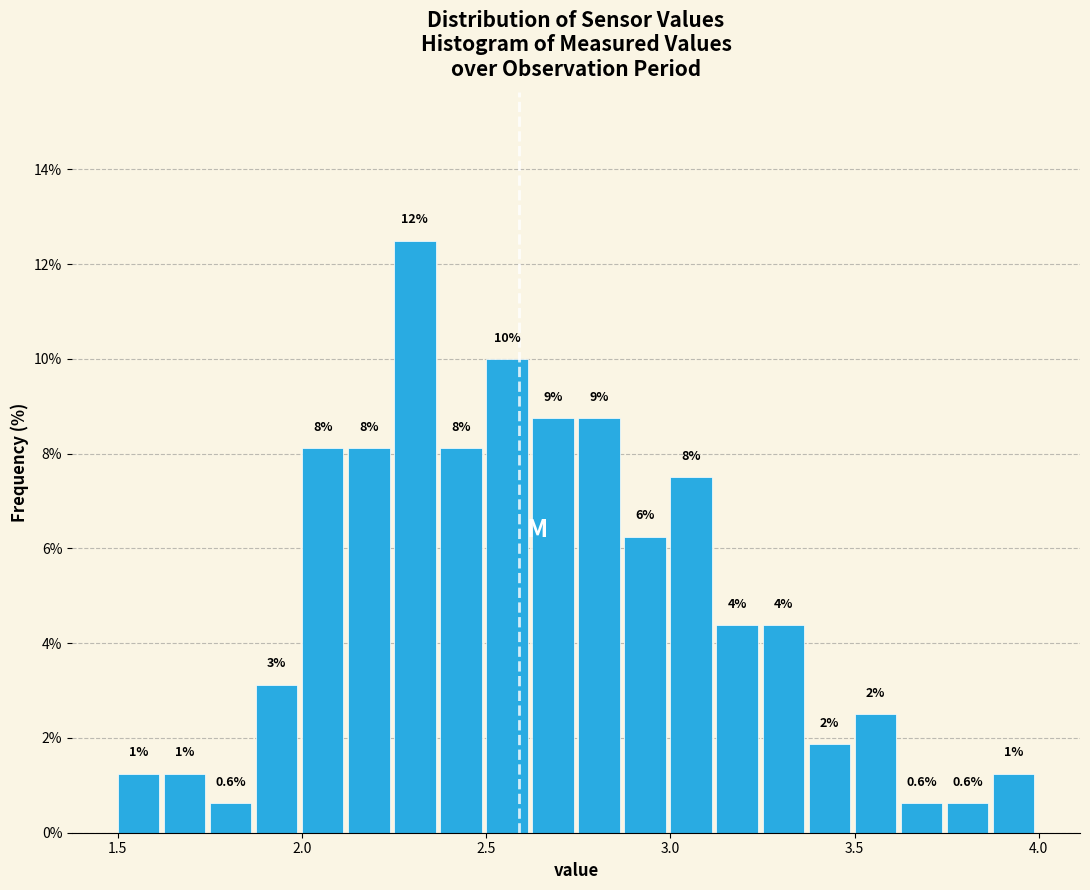

Around what value on the x-axis is the tallest bar? Give the approximate position of its centre, as read against the axis.

2.30